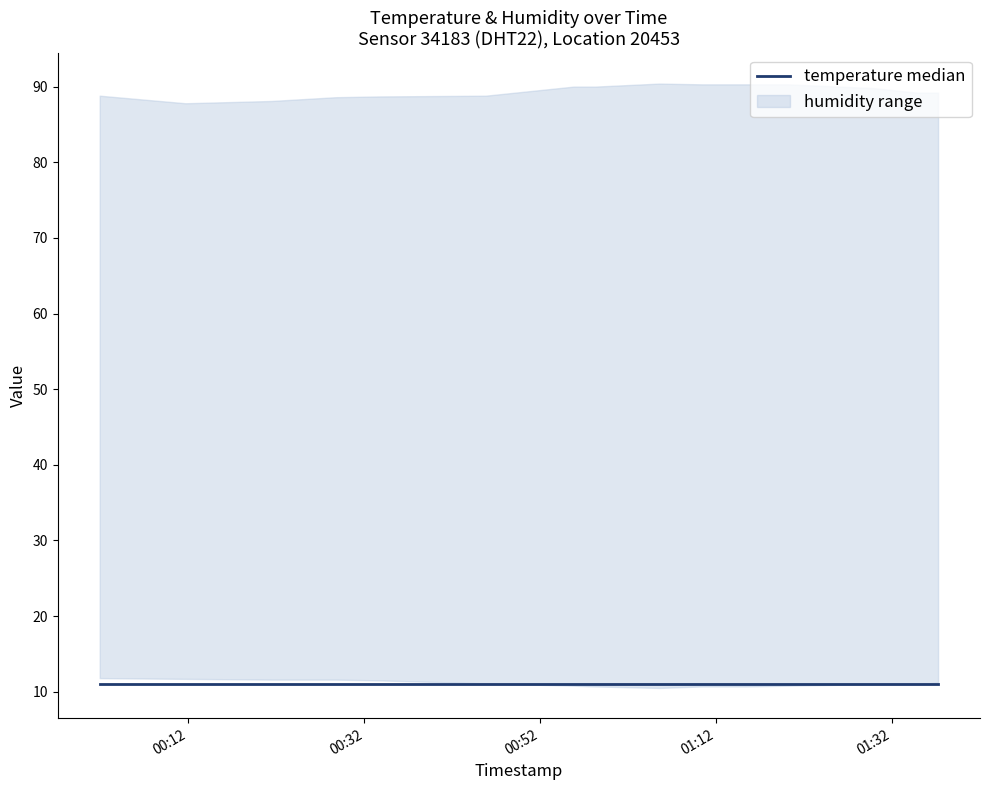

What is the difference between the humidity values at 2023-04-25T01:29:54 and 2023-04-25T00:45:47?

1.0